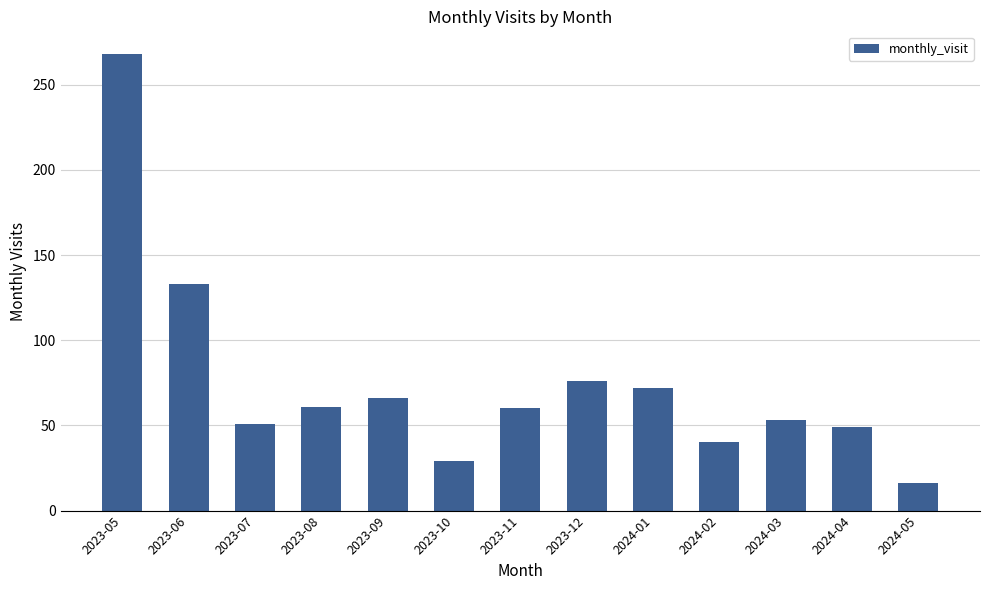

Is it true that the value at 2023-05 is 368?

False